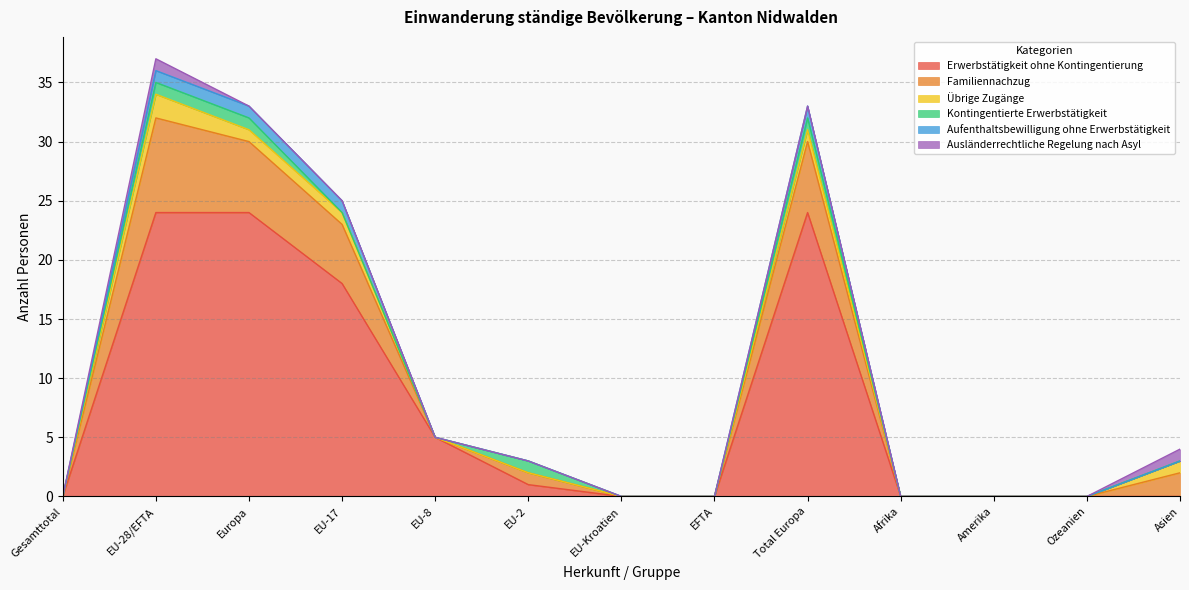

True or false: Erwerbstätigkeit ohne Kontingentierung and Aufenthaltsbewilligung ohne Erwerbstätigkeit cross at least once.

False